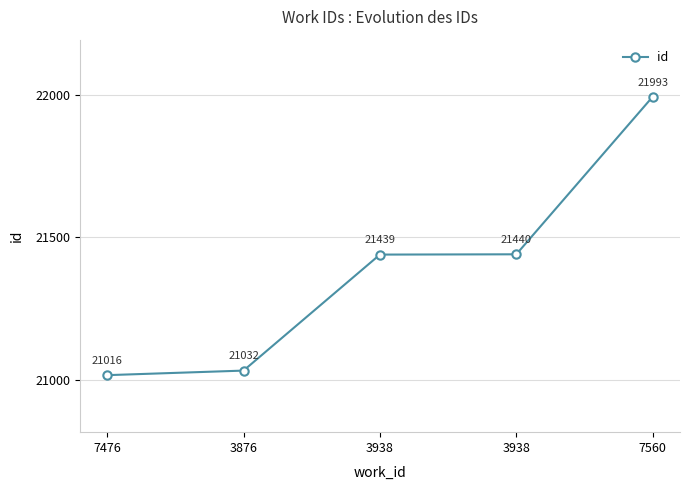

How many lines are shown in the chart?

1